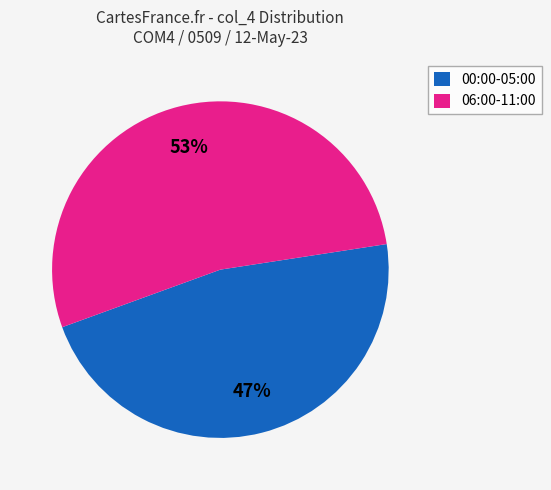

Do 00:00-05:00 and 06:00-11:00 together represent more than half of the pie?

Yes